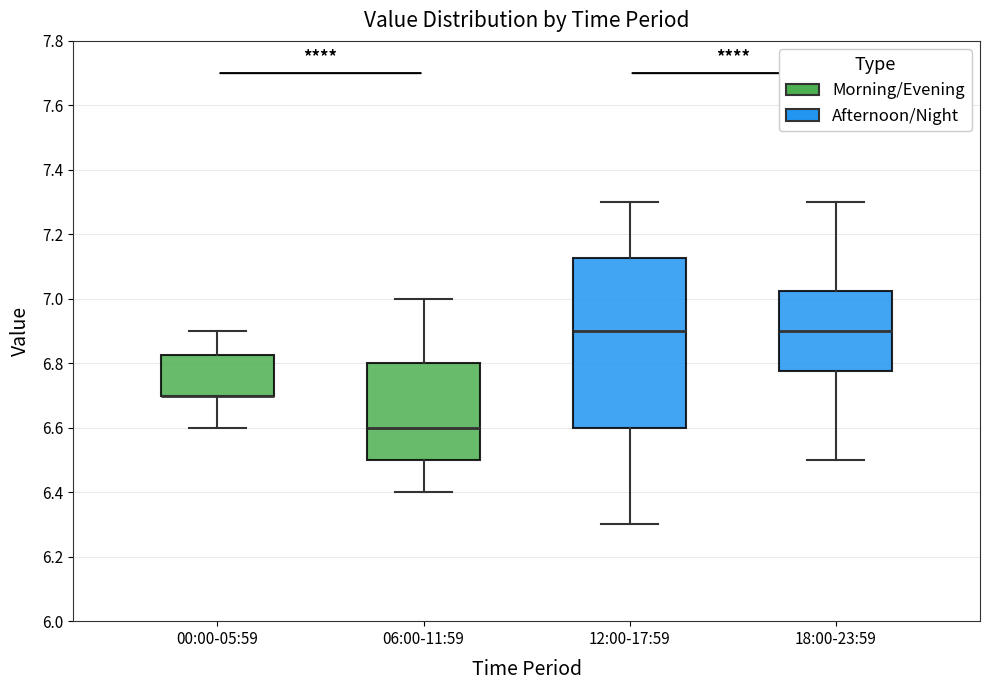

Reading left to right, transcribe this box plot: for each box, give where its median line is, the range the box spans, and where its two whiskers end, as read against the y-axis. The values are not printed on the chart, so give them approximately, as read against the axis.

00:00-05:59: median 6.70 (drawn on the box's lower edge), box 6.70 to 6.82, whiskers 6.60 to 6.90
06:00-11:59: median 6.60, box 6.50 to 6.80, whiskers 6.40 to 7.00
12:00-17:59: median 6.90, box 6.60 to 7.12, whiskers 6.30 to 7.30
18:00-23:59: median 6.90, box 6.78 to 7.02, whiskers 6.50 to 7.30